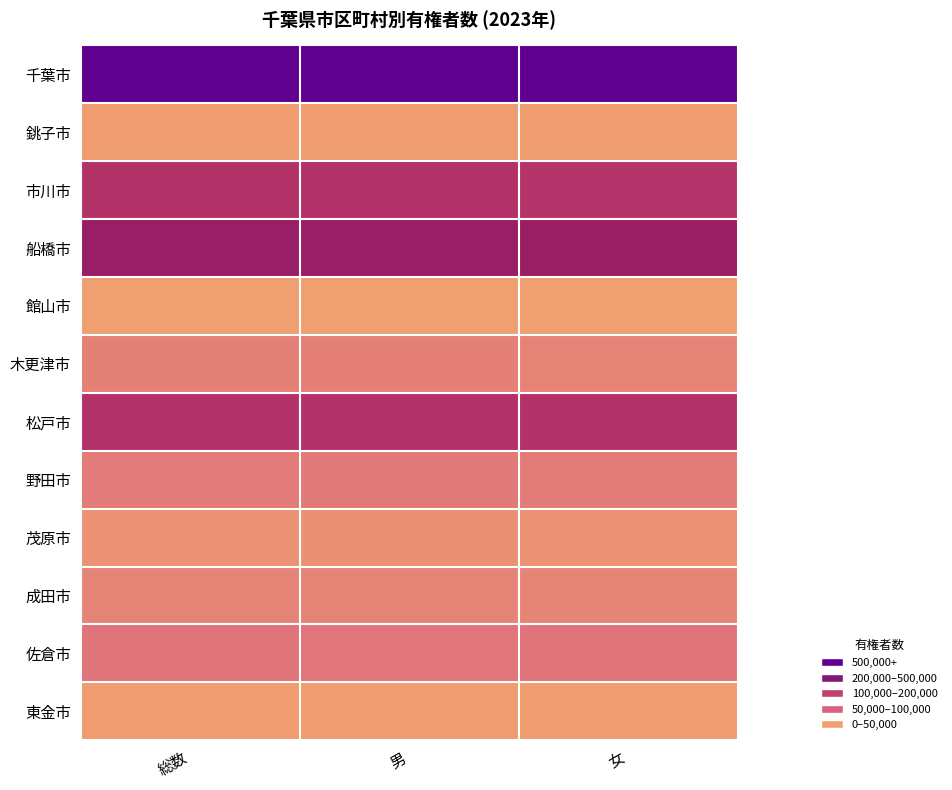

At how many categories does at least one series exceed 0?

3